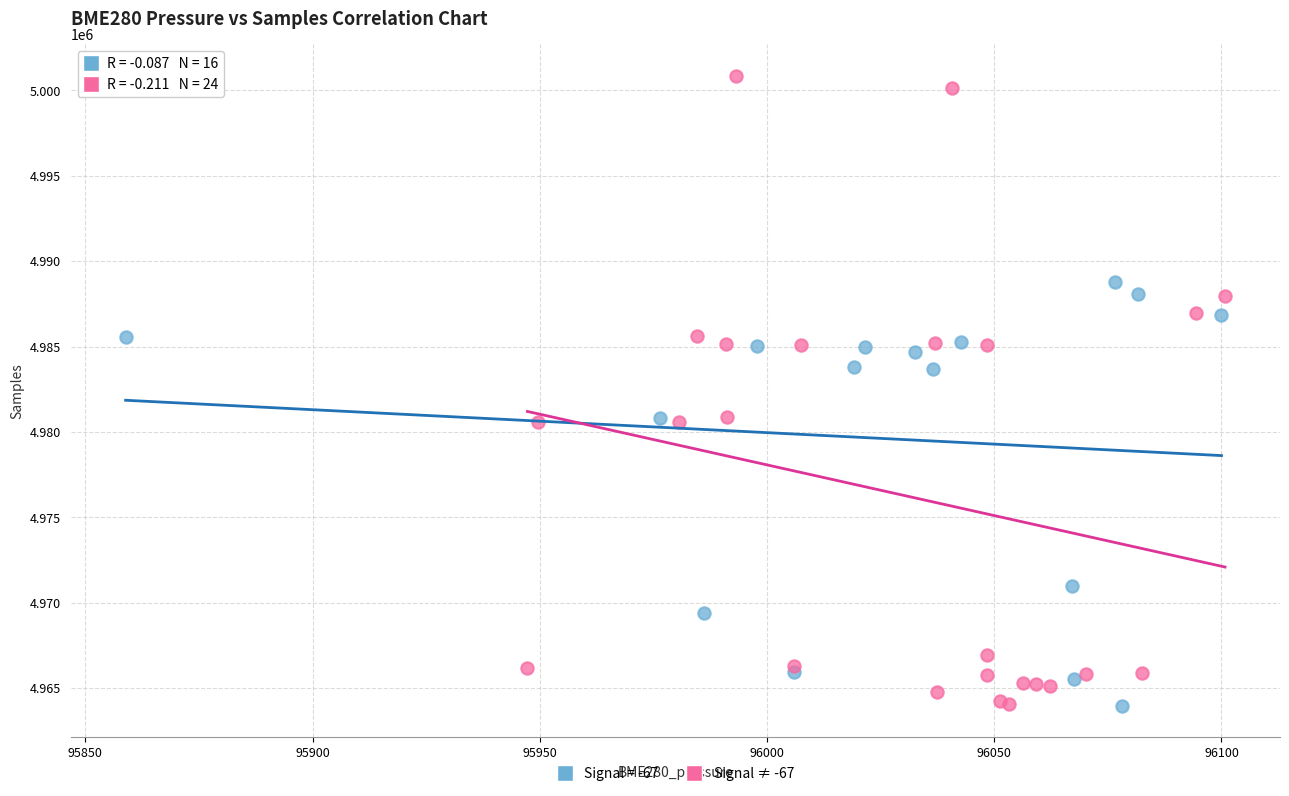

Which series contains the highest Y value?

Signal ≠ -67